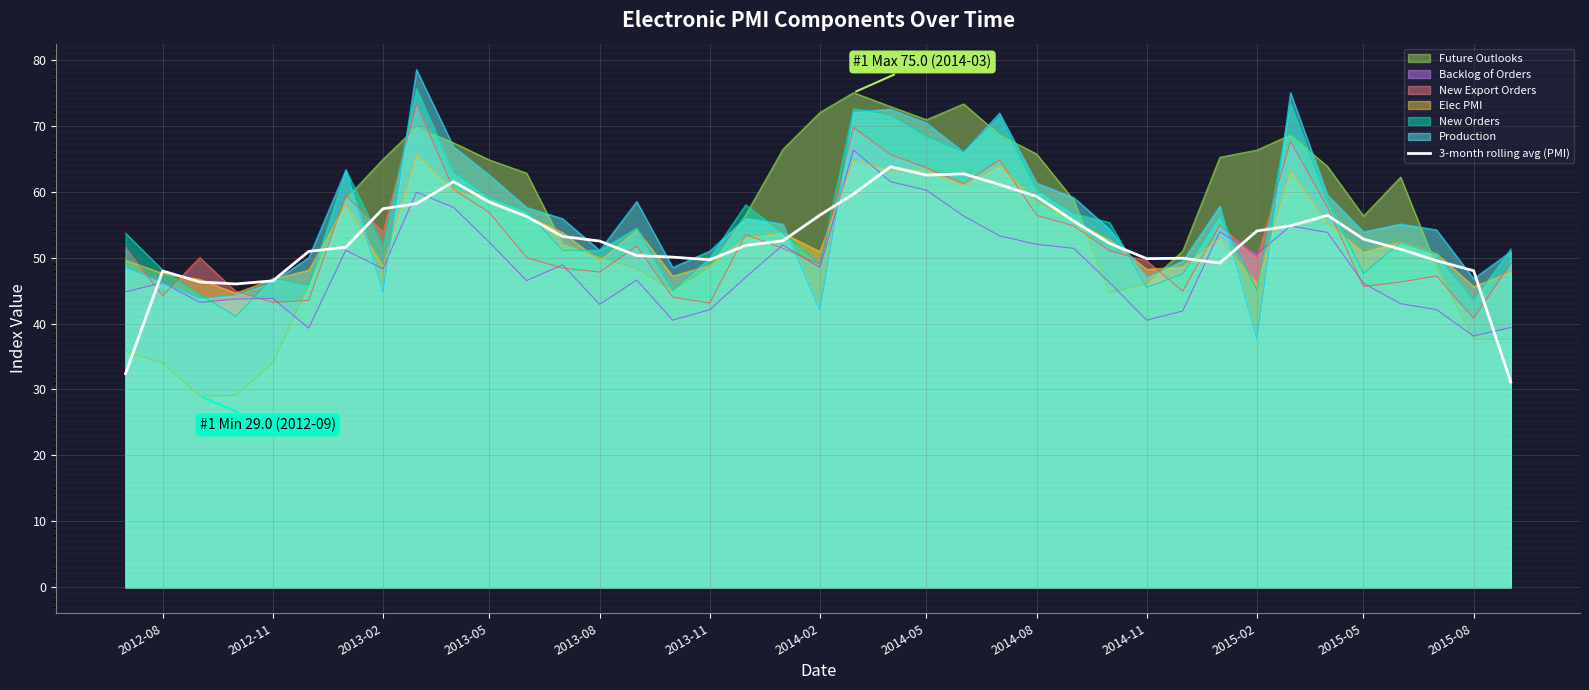

Is the value of Production at 2015-02 greater than the value of New Orders at 2015-08?

No